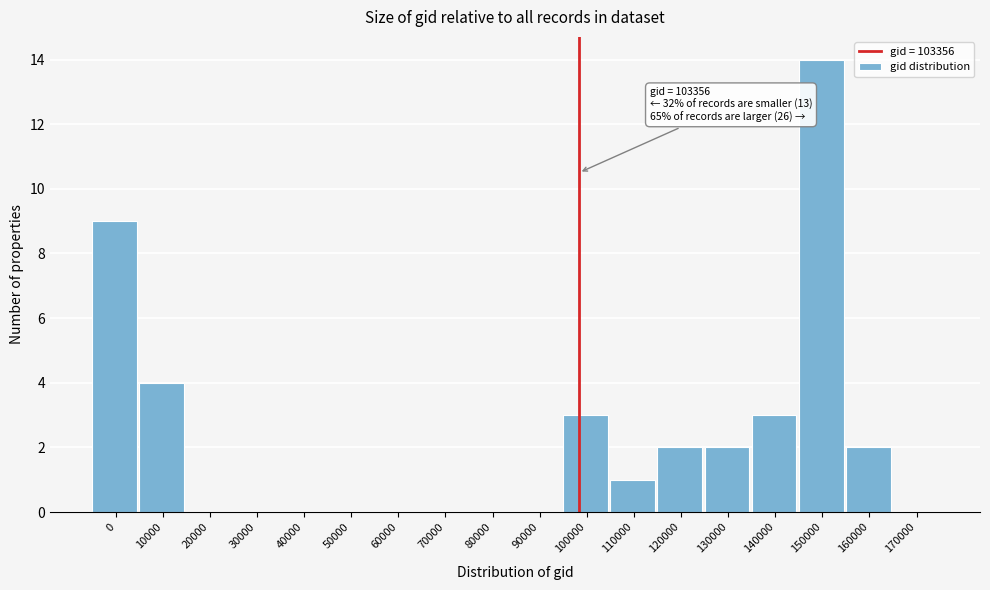

Reading right to left, extract all data points from this chart.

170000=0	160000=2	150000=14	140000=3	130000=2	120000=2	110000=1	100000=3	90000=0	80000=0	70000=0	60000=0	50000=0	40000=0	30000=0	20000=0	10000=4	0=9